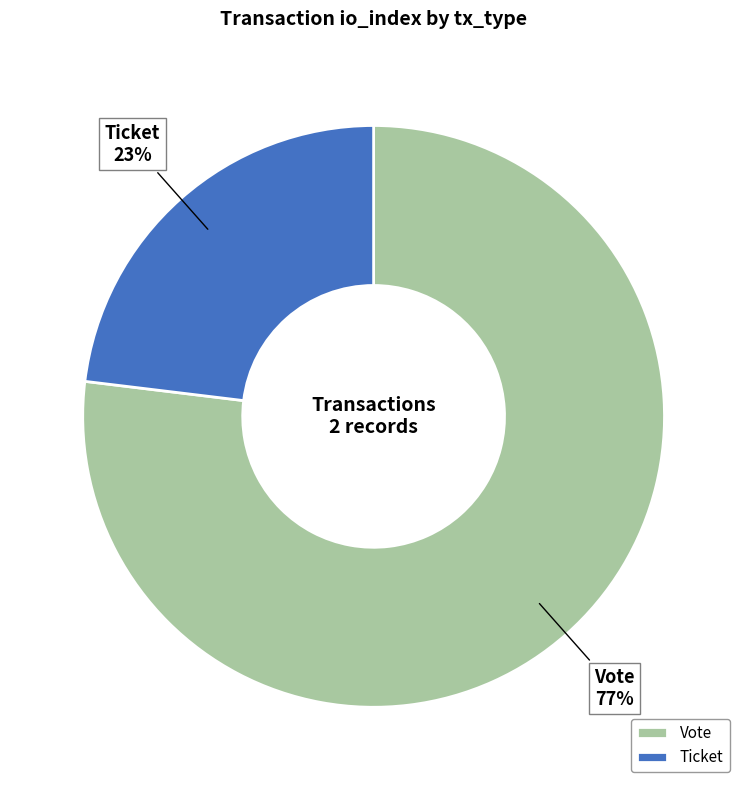

Count the number of slices in the pie.

2